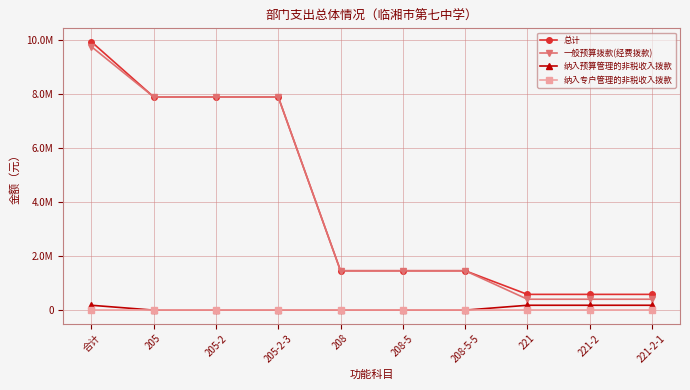

At which label does 纳入预算管理的非税收入拨款 reach its minimum?

205